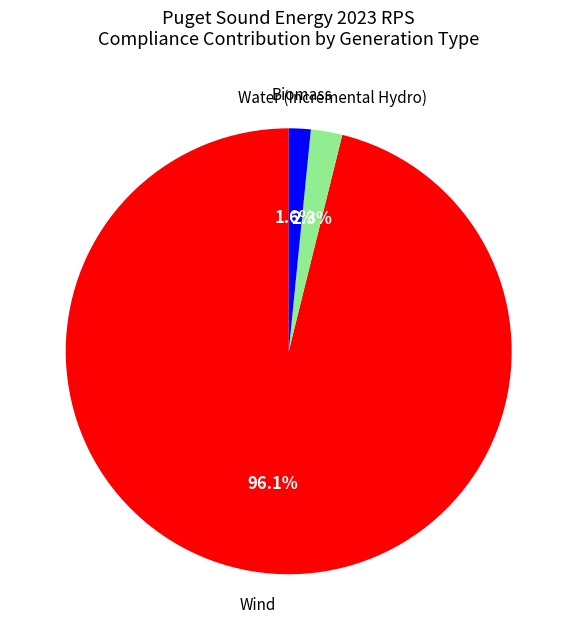

Is there any slice that represents more than half of the pie?

Yes